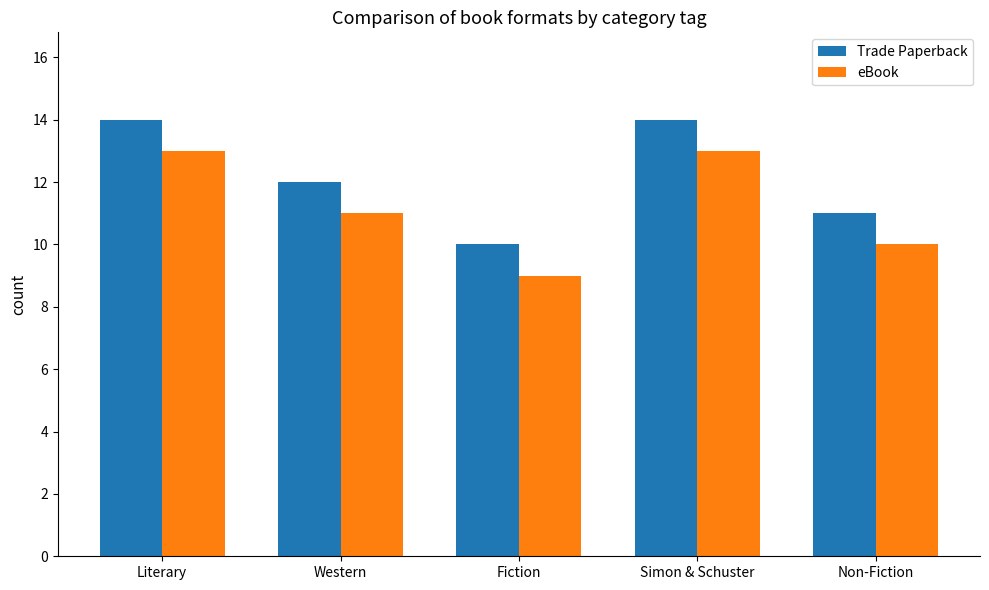

The value of eBook at Fiction is 9. True or false?

True